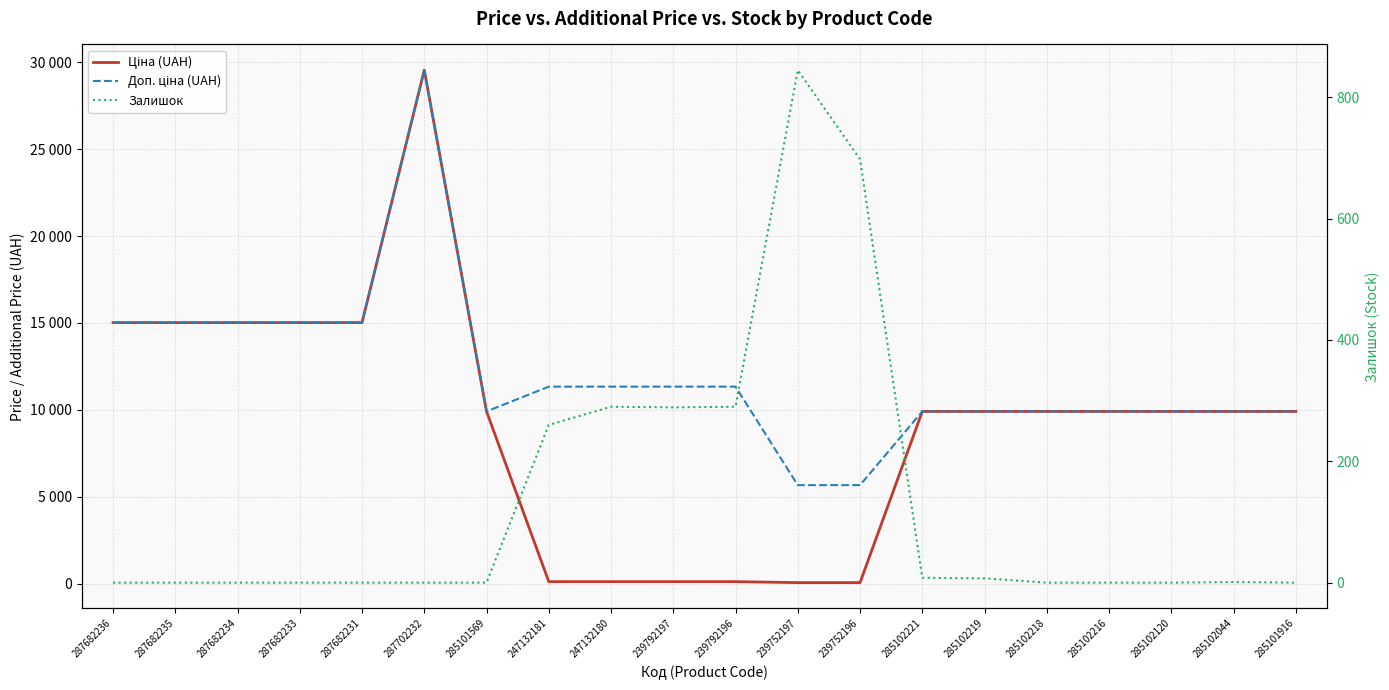

At which category does Ціна (UAH) reach its first local peak?

287702232